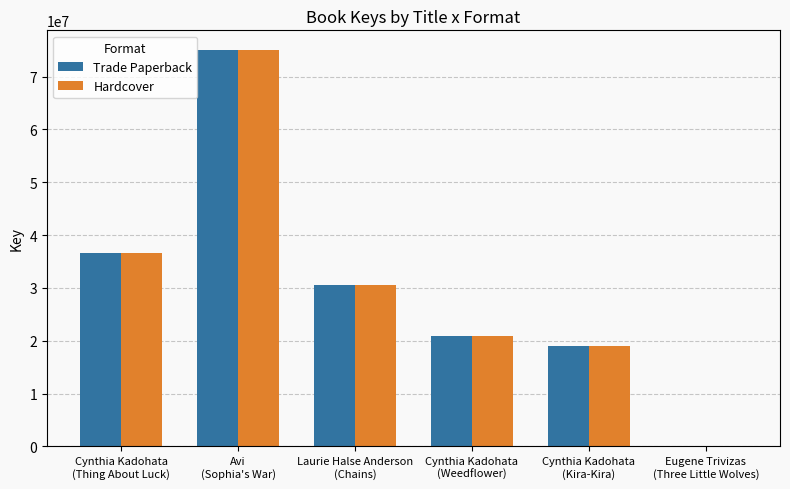

What is the maximum value for Trade Paperback?

75018440